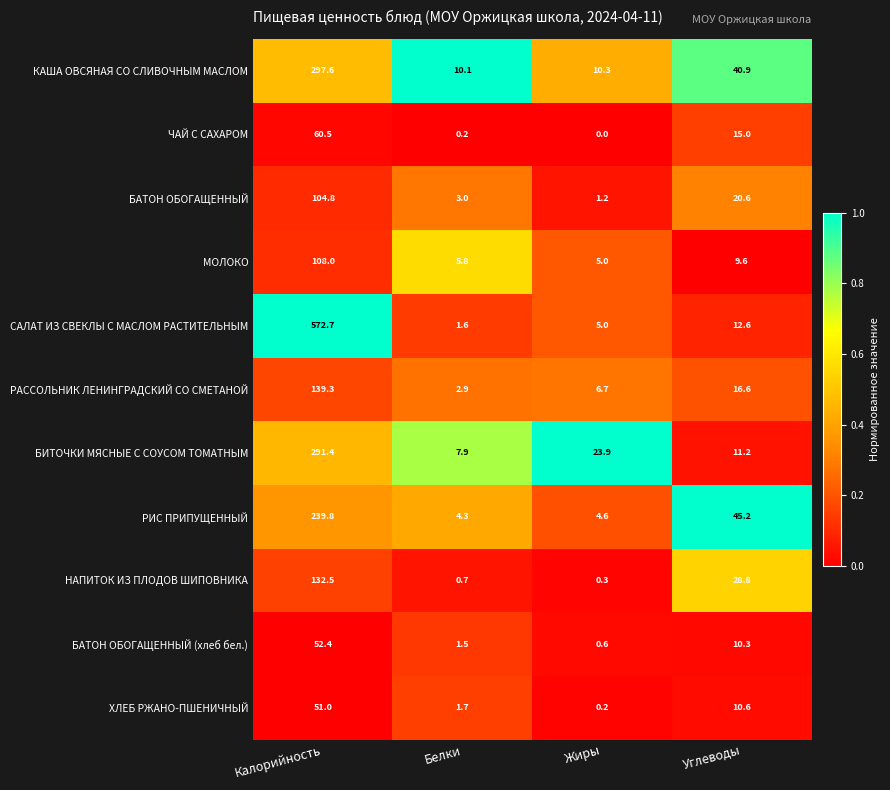

The БАТОН ОБОГАЩЕННЫЙ (хлеб бел.) series shows 18.3 at Углеводы. True or false?

False